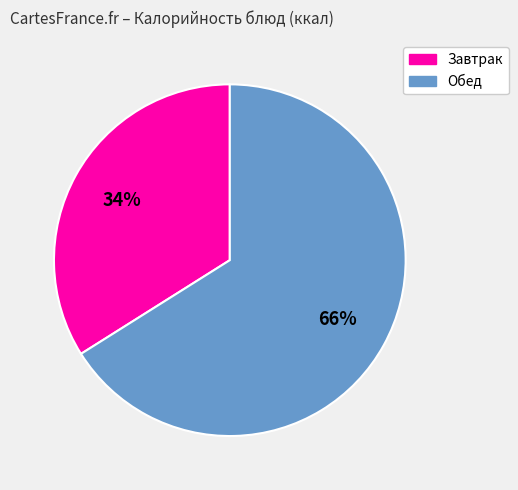

To the nearest percent, what is the average slice percentage?

50%